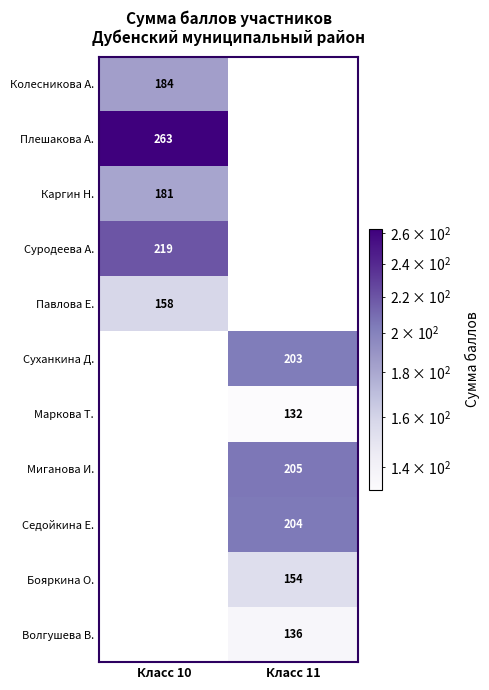

The value of Каргин Н. at Класс 10 is 181. True or false?

True